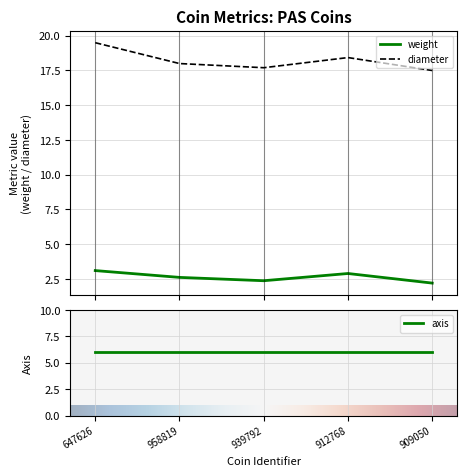

What is the difference between the maximum and second lowest values in the diameter series?

1.8